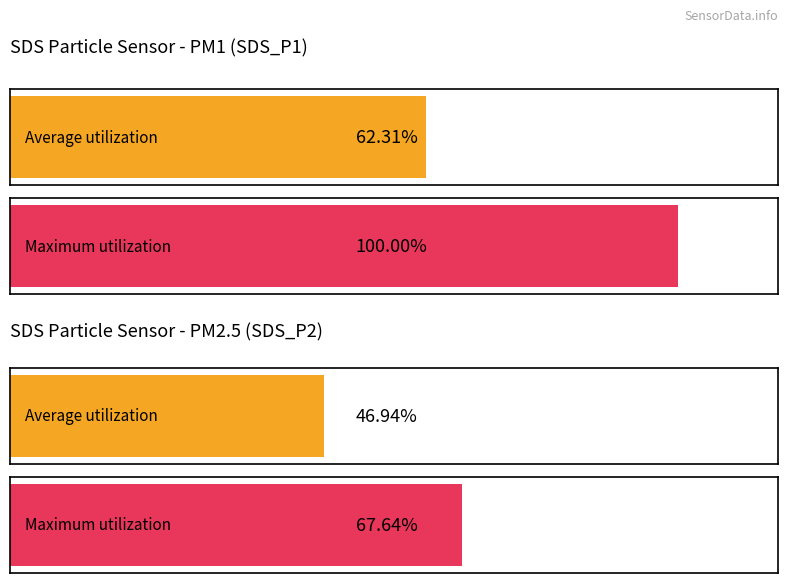

Rank the series by their maximum value, from highest to lowest.

SDS_P1, SDS_P2